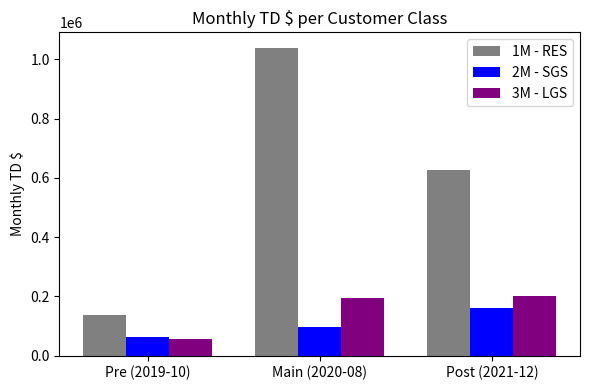

What are all the series names shown in the legend?

1M - RES, 2M - SGS, 3M - LGS